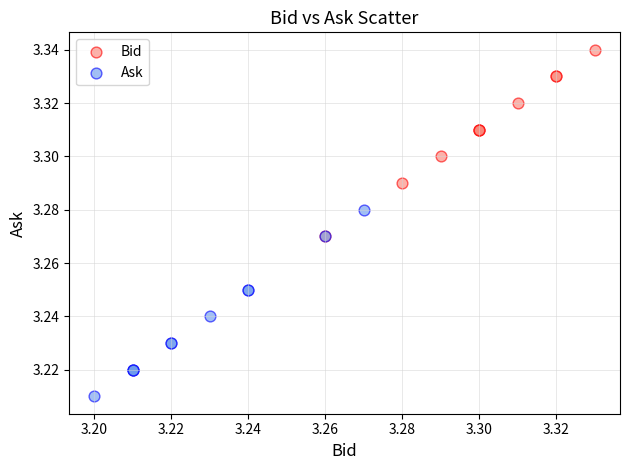

Which series reaches the maximum Y coordinate?

Bid